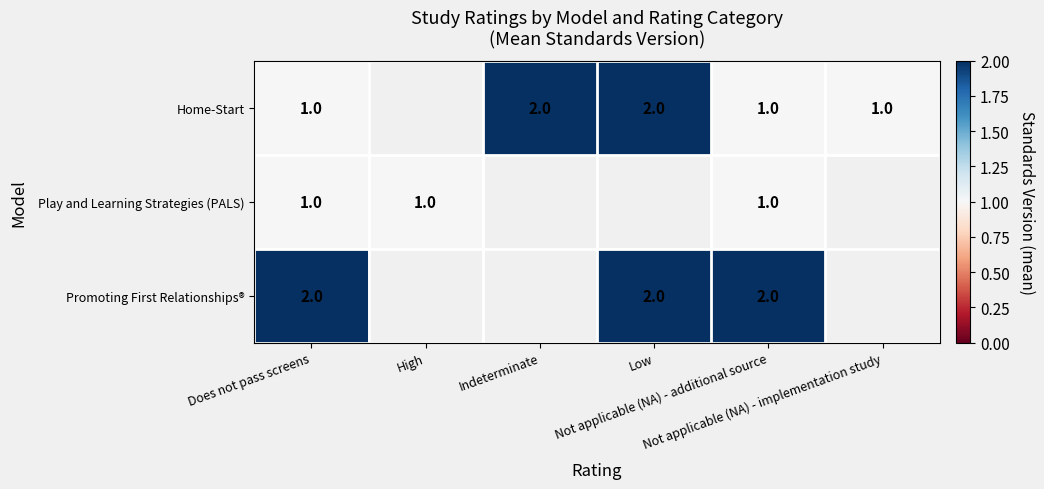

What value does the Promoting First Relationships® series have at Does not pass screens?

2.0